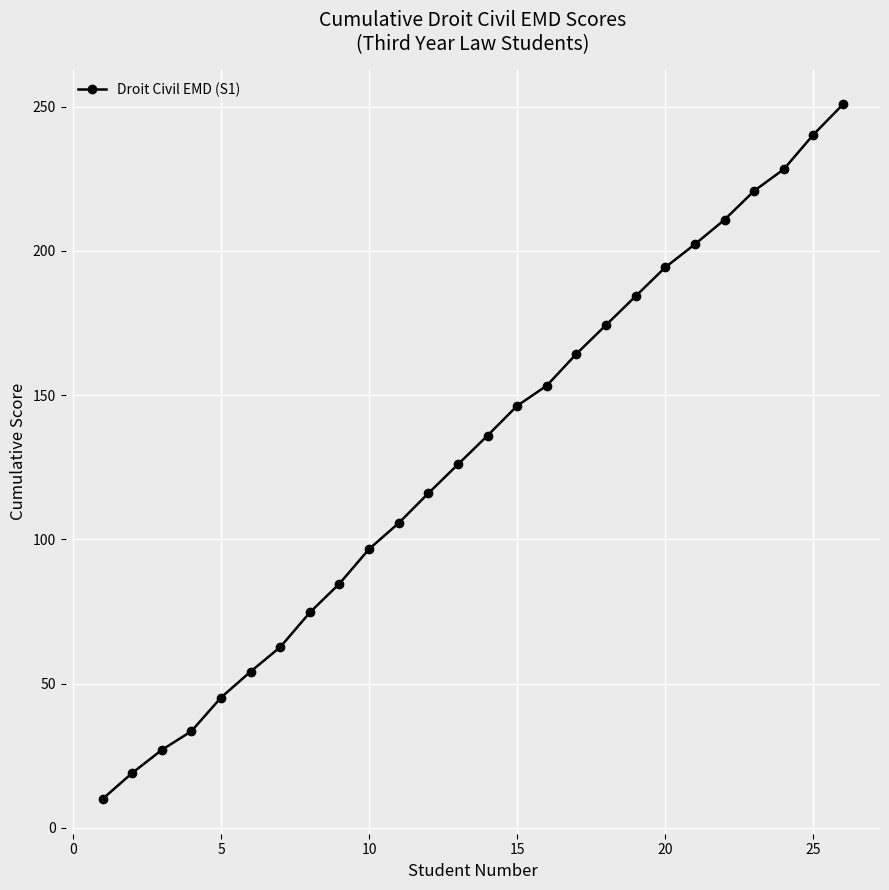

Reading right to left, transcribe all the data shown in this chart.

250.8	240.3	228.3	220.8	210.8	202.3	194.3	184.3	174.3	164.3	153.3	146.3	136.0	126.0	116.0	105.7	96.7	84.7	74.7	62.7	54.2	45.2	33.5	27.0	19.0	10.0